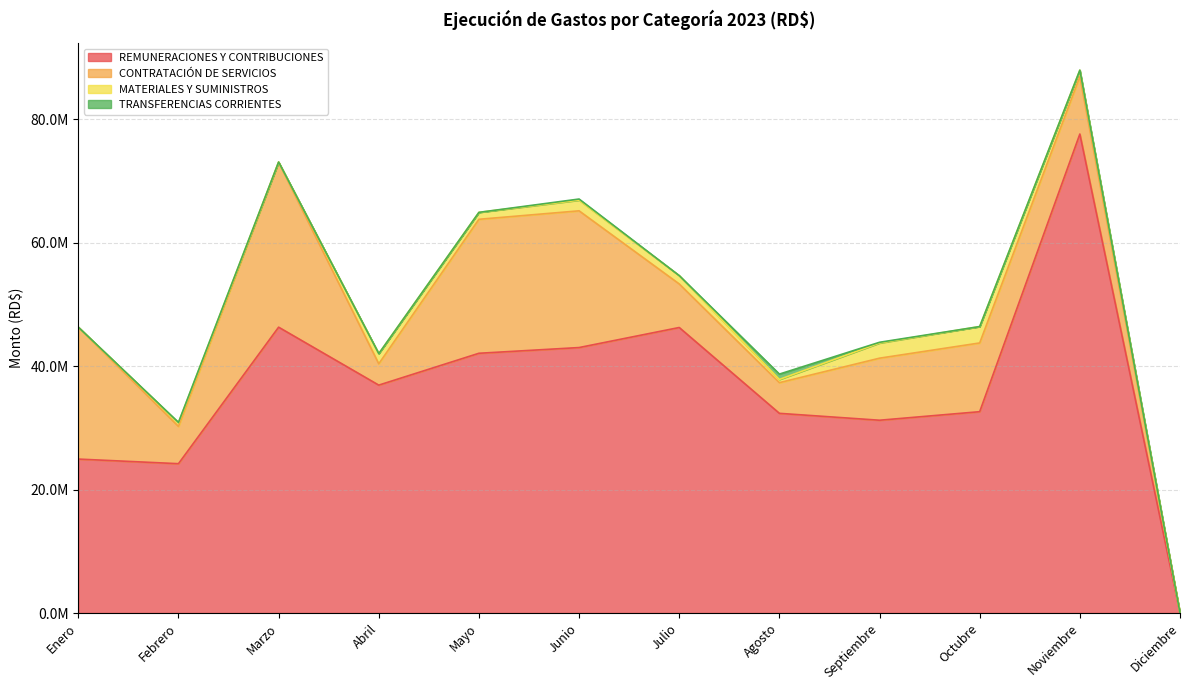

What is the average value of the MATERIALES Y SUMINISTROS series?

1095840.1